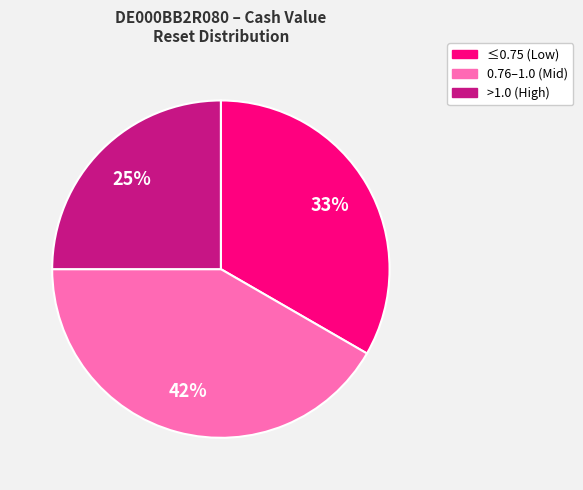

Does any single category account for the majority?

No